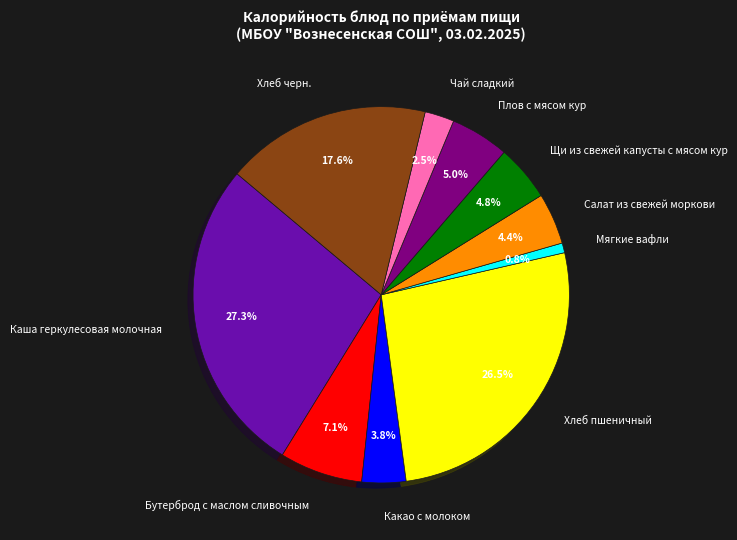

Which category has the smallest portion of the pie?

Мягкие вафли